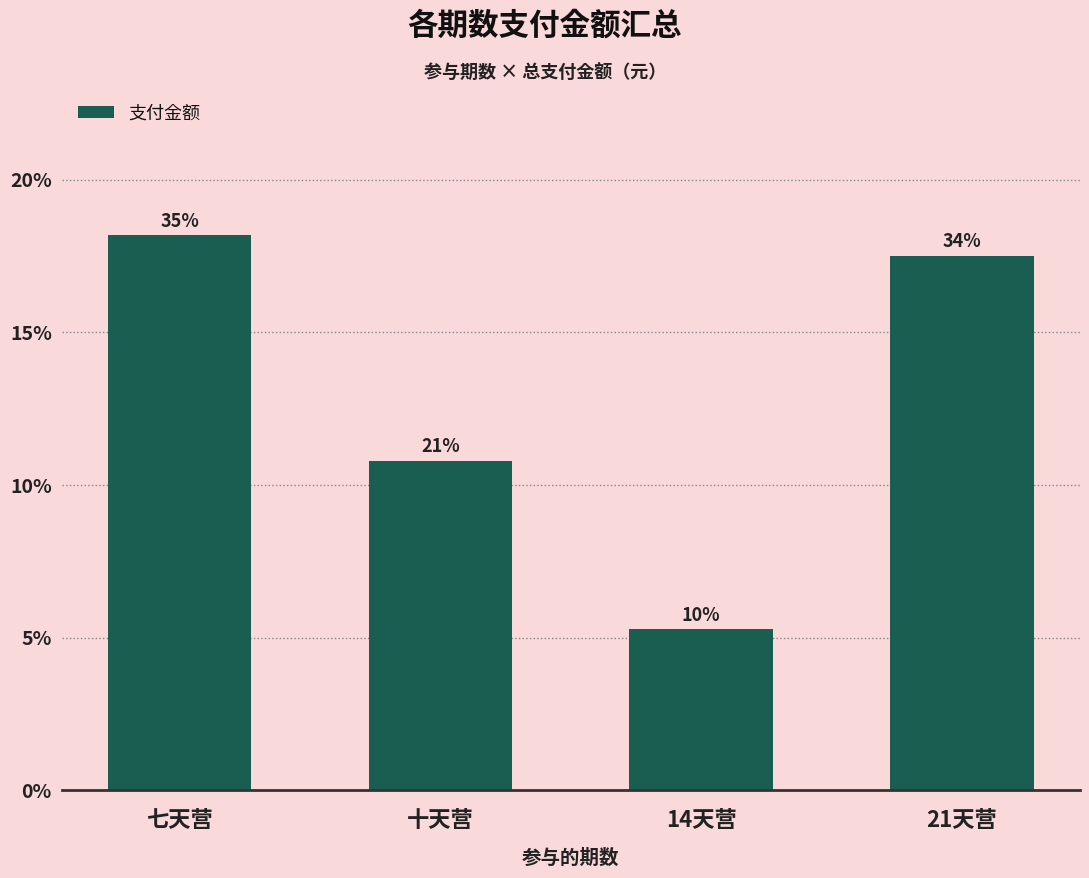

Does the chart contain any negative values?

No